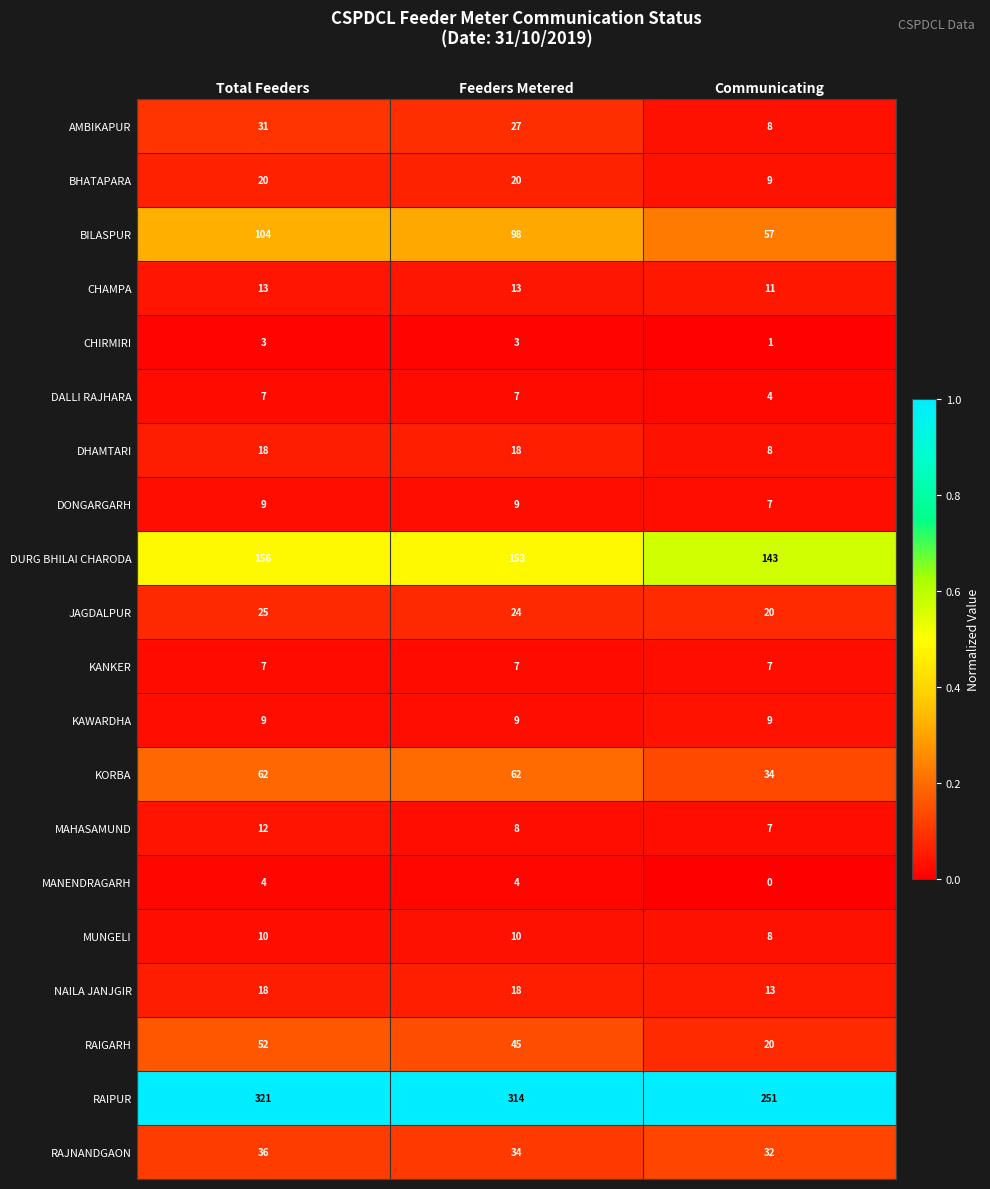

What is the difference between the KORBA values at Communicating and Total Feeders?

28